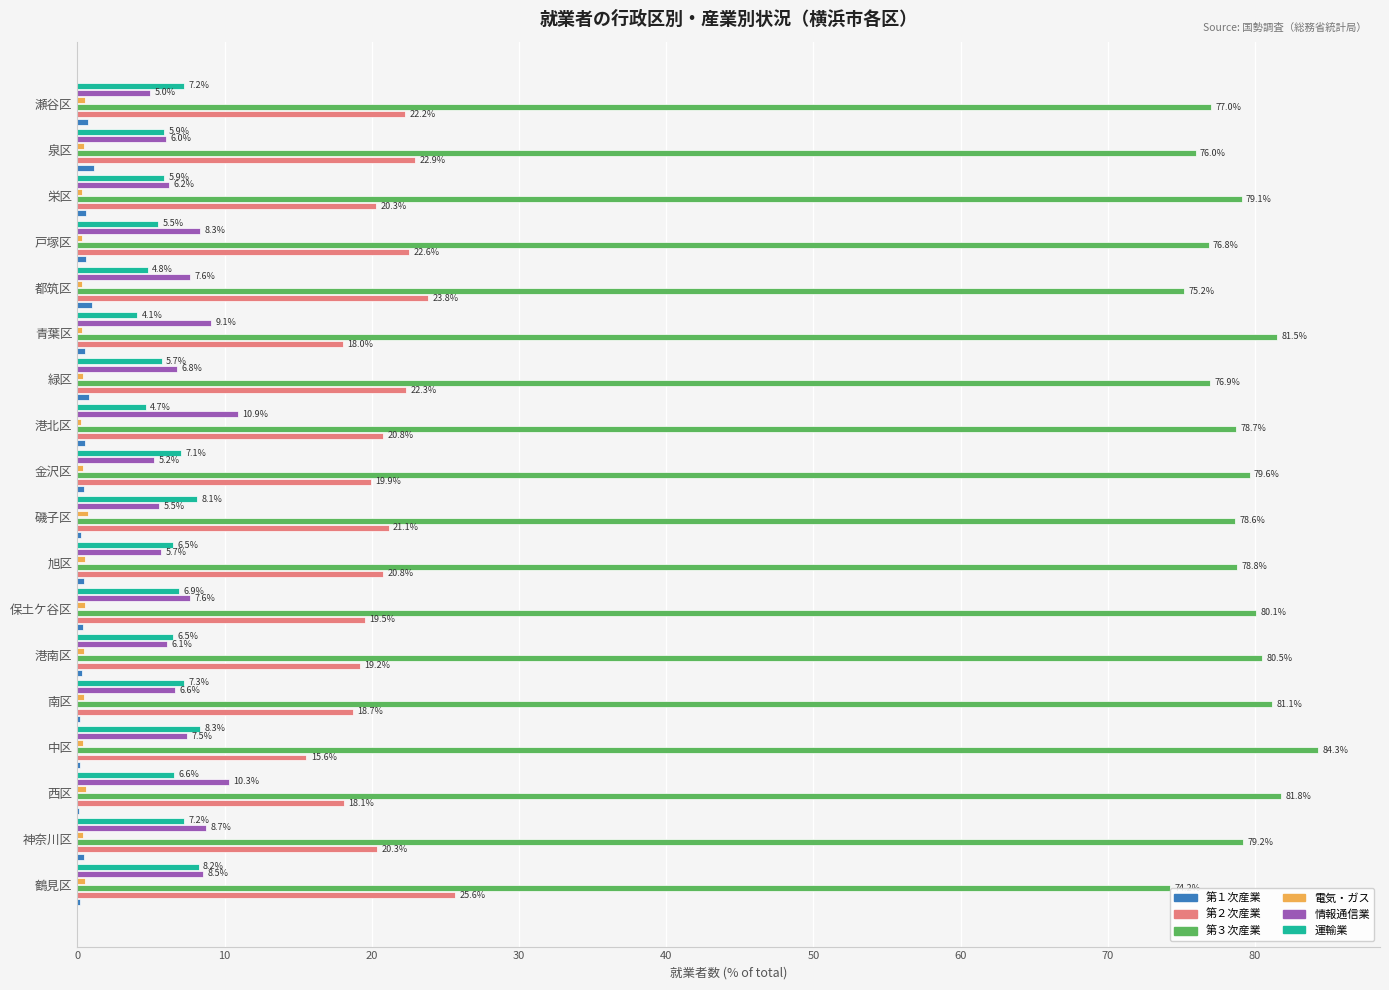

What is the sum of the 第３次産業 values at 神奈川区 and 港北区?

157.9